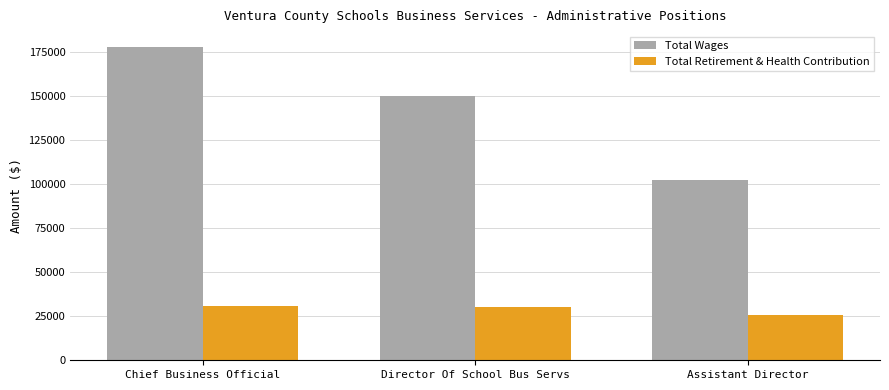

How many data points does each series have?

3